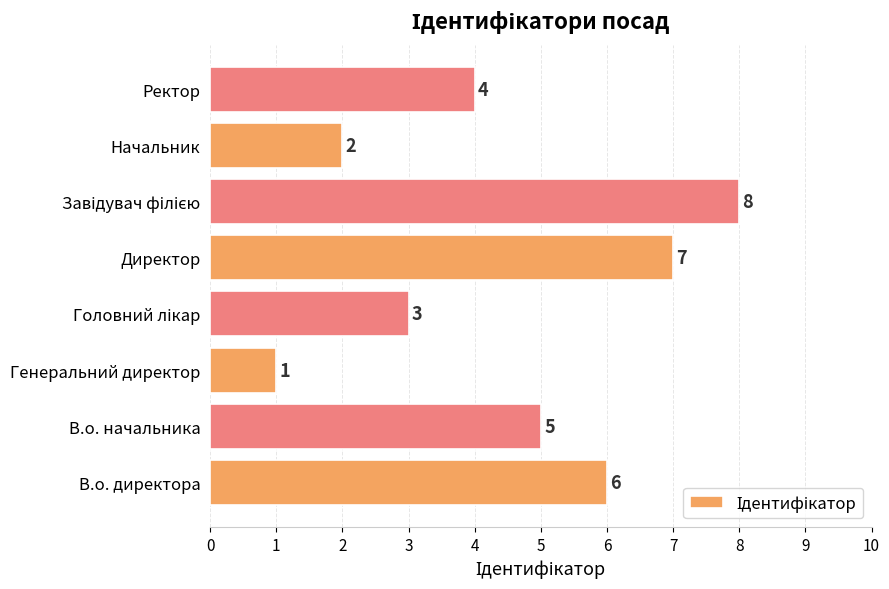

How many values are between 3 and 7?

5